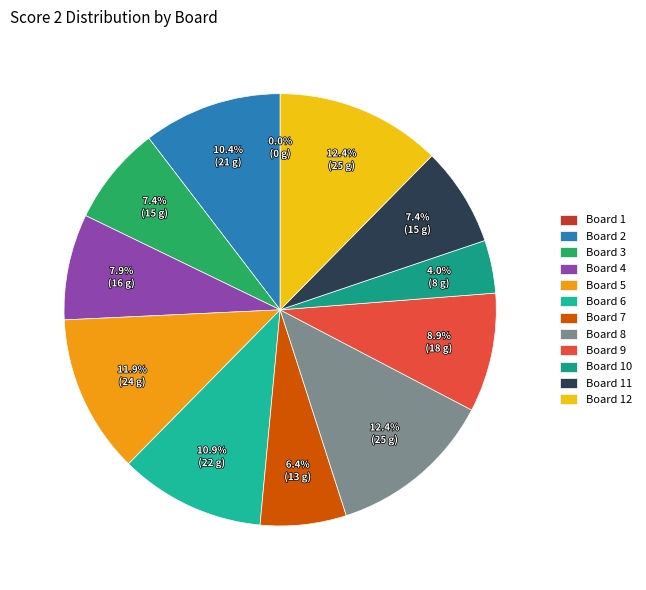

Is there a majority slice in this chart?

No